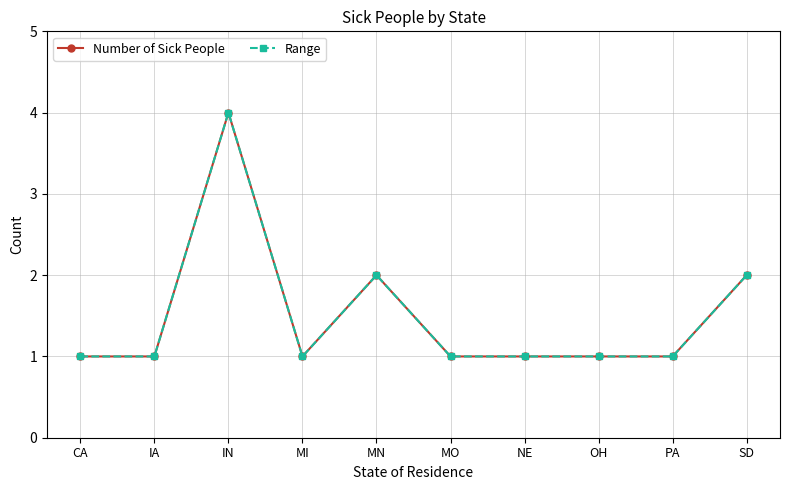

What is the difference between the Number of Sick People values at OH and SD?

1